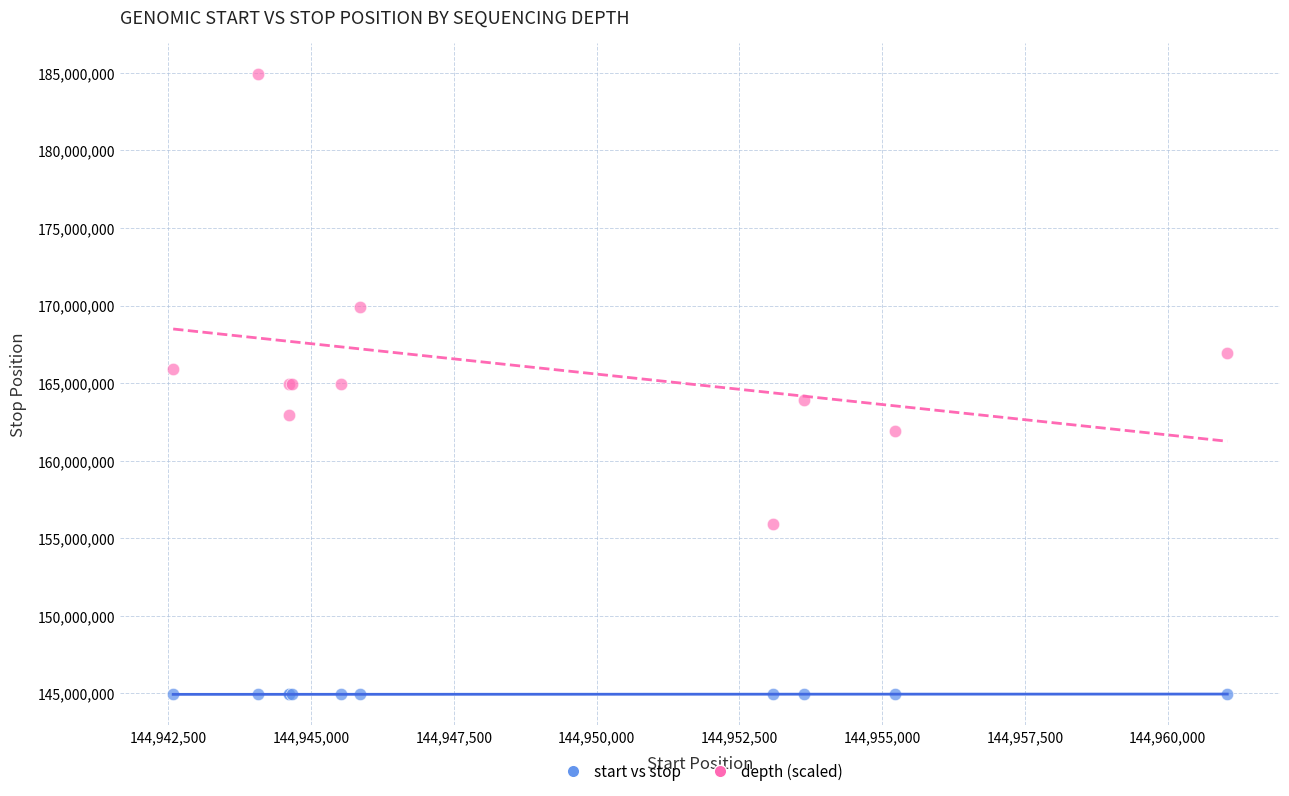

What are all the series names shown in the legend?

start vs stop, depth (scaled)